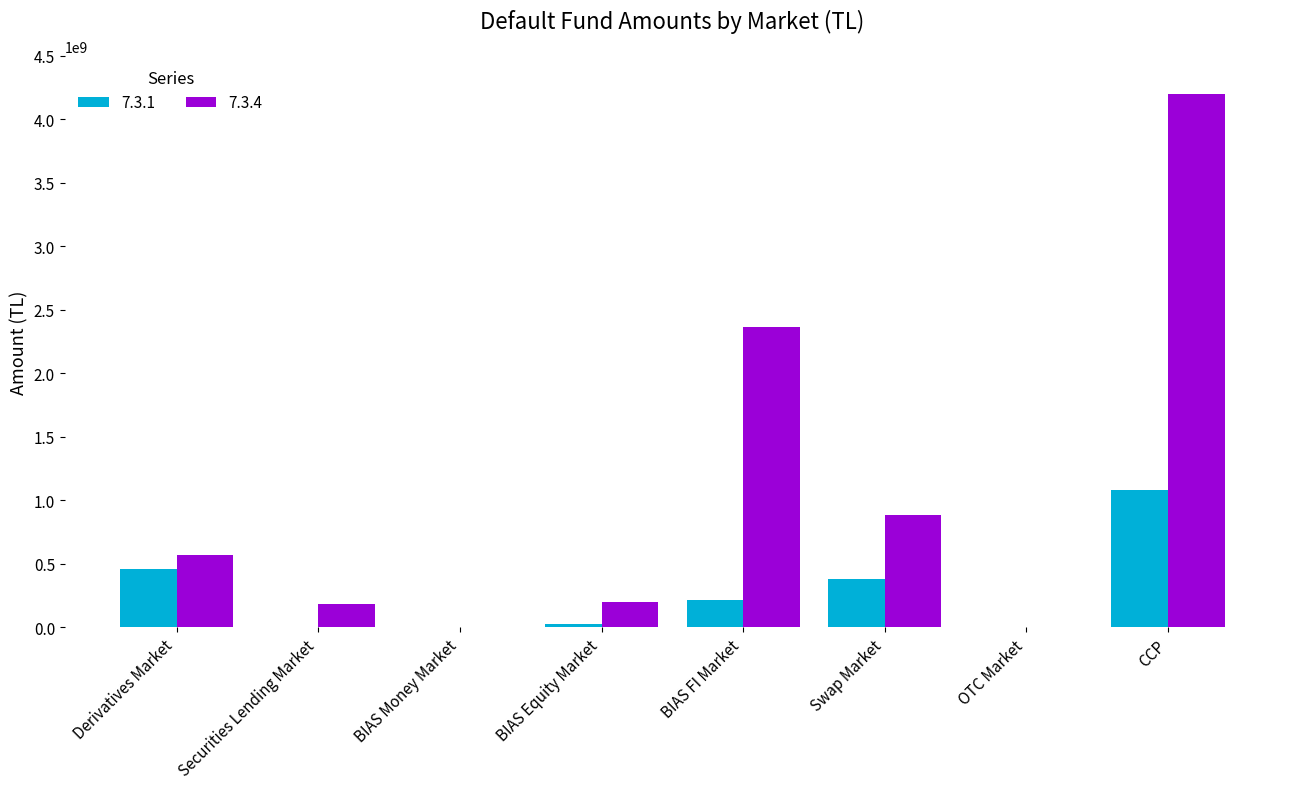

What is the sum of the 7.3.1 values at BIAS Money Market and CCP?

1084784291.4